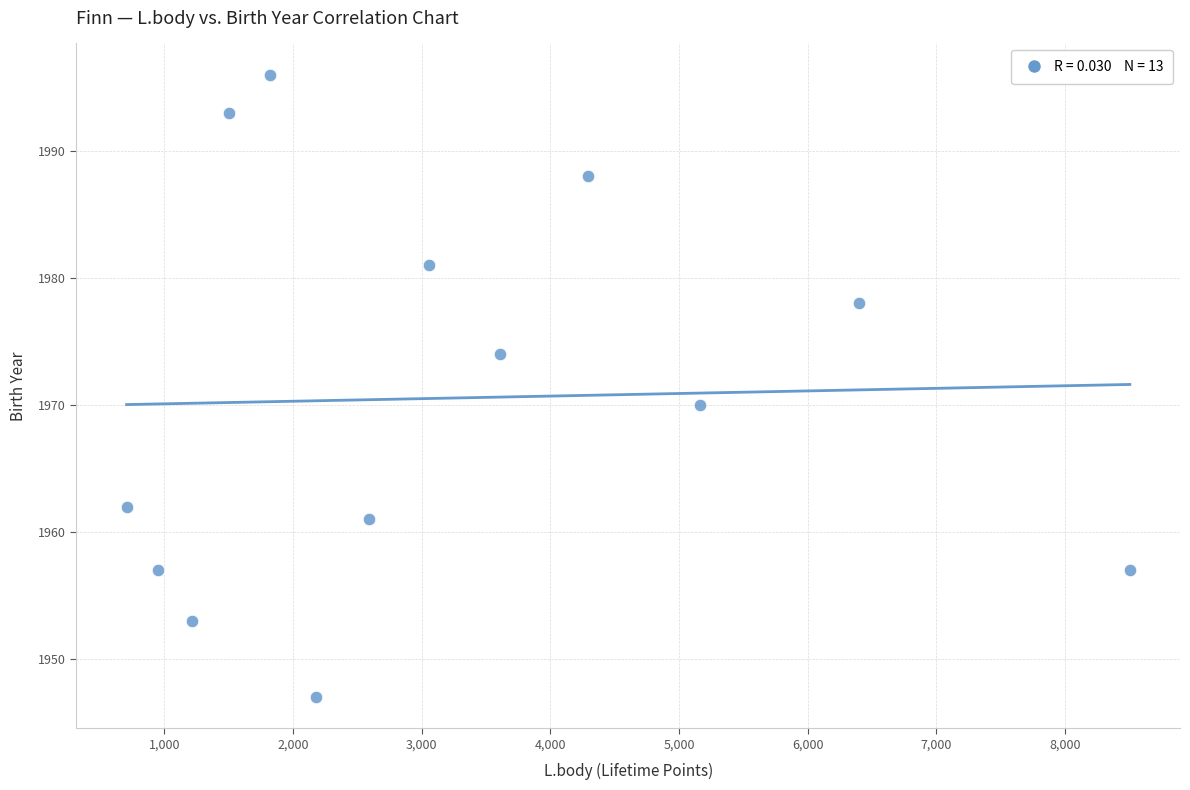

What is the range of X values (max minus min)?

7798